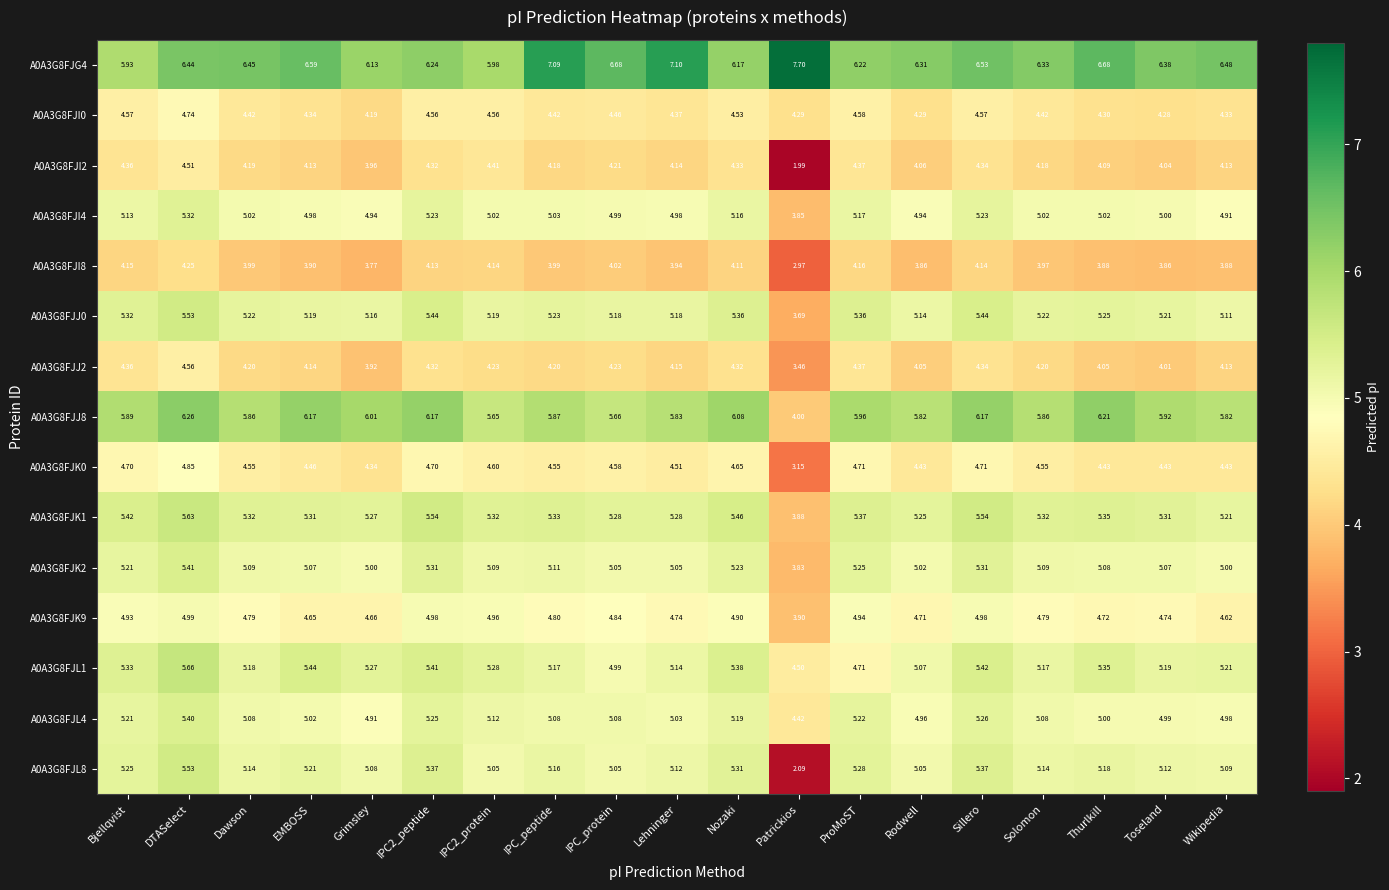

Which category has the lowest value in the A0A3G8FJK9 series?

Patrickios